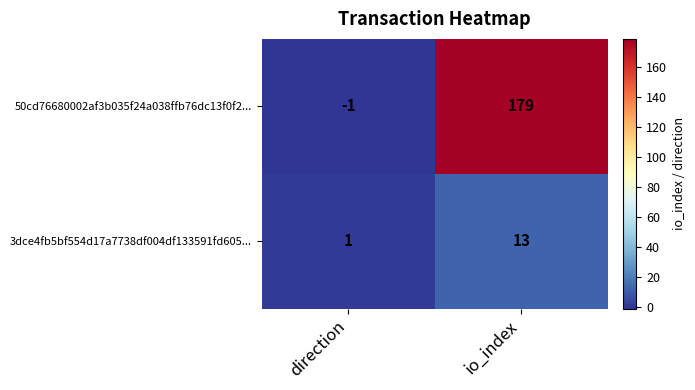

What is the highest value of the 3dce4fb5bf554d17a7738df004df133591fd605... series?

13